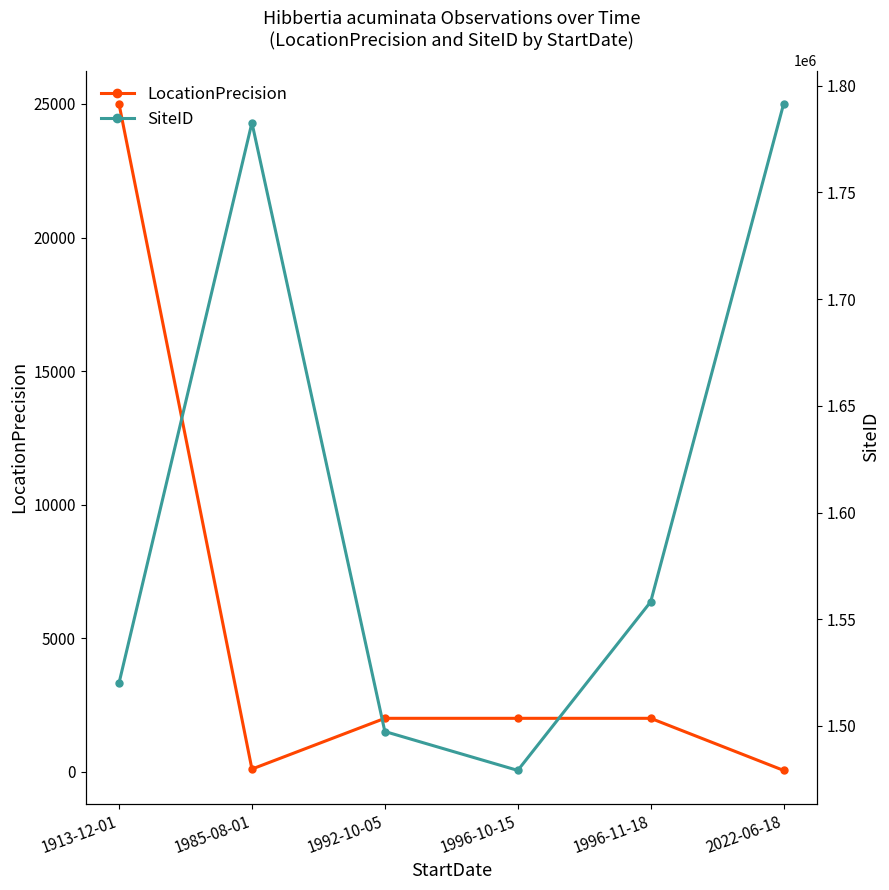

What are all the series names shown in the legend?

LocationPrecision, SiteID